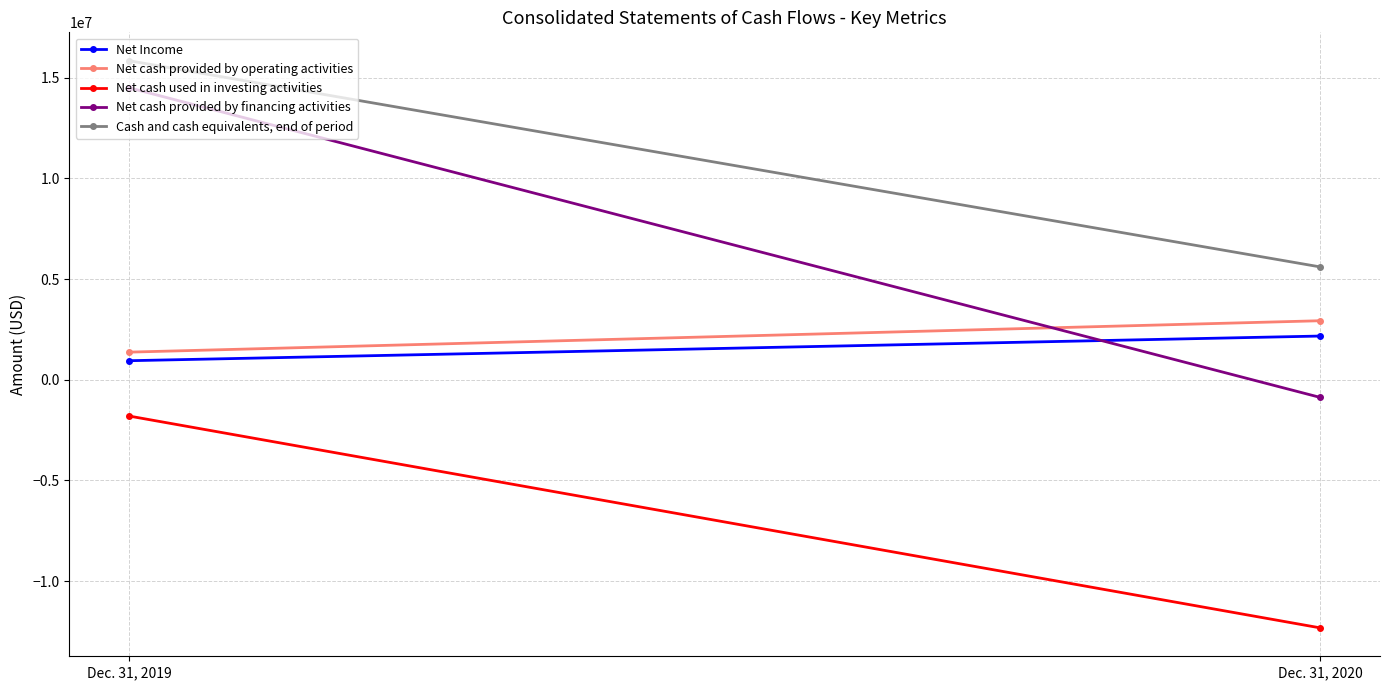

How many Net cash used in investing activities values are between -12319494 and -1799021?

2